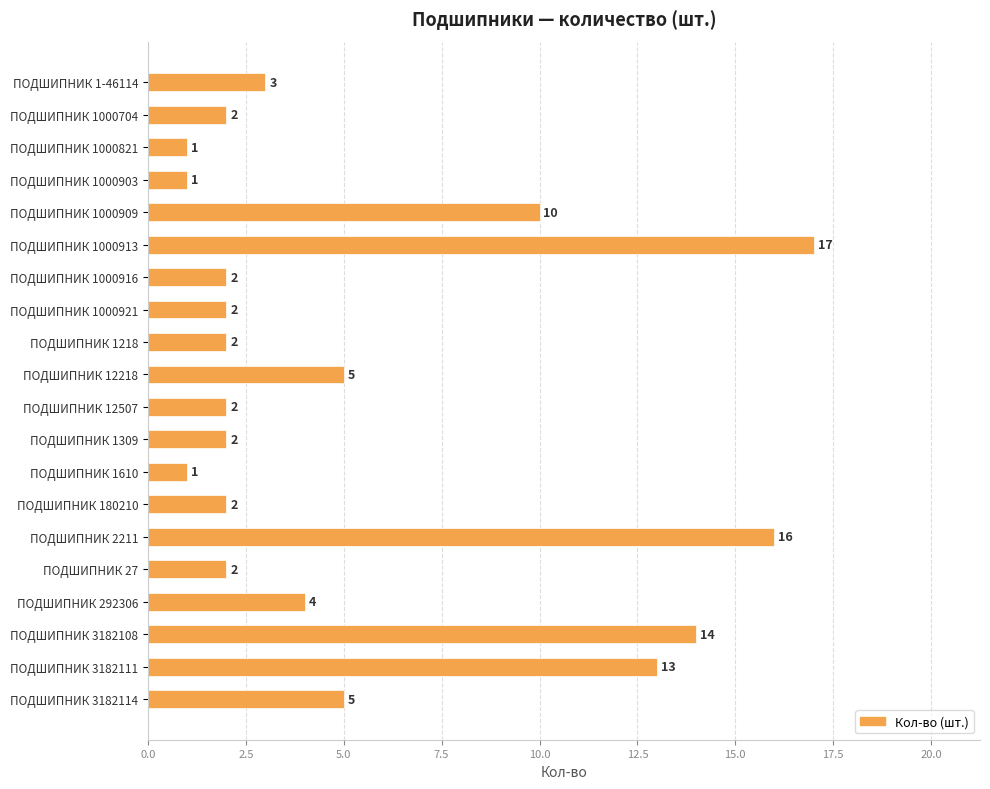

What is the change in value from ПОДШИПНИК 292306 to ПОДШИПНИК 3182114?

+1